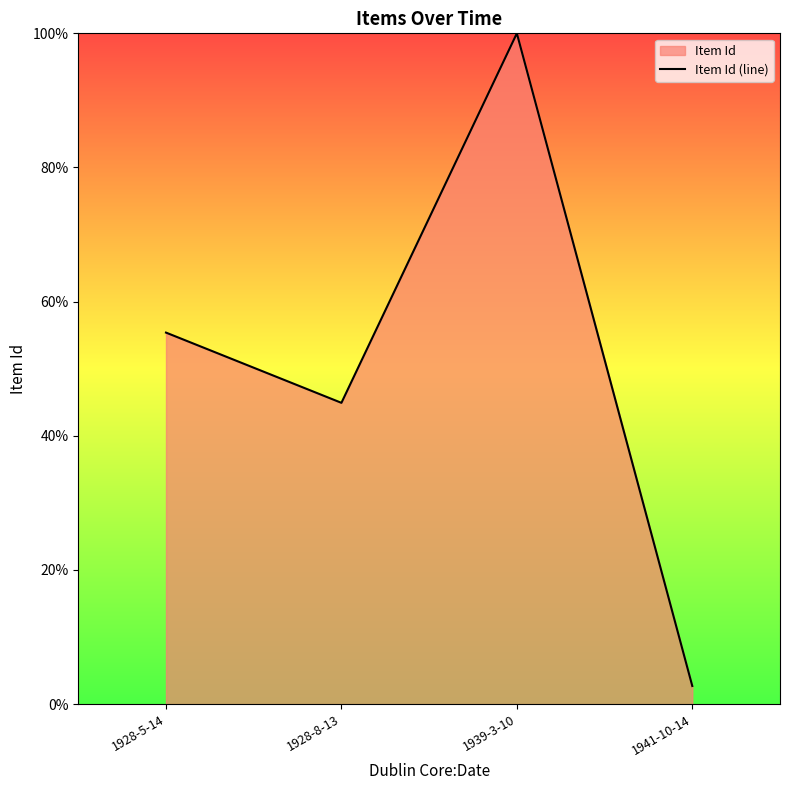

True or false: there are more than 0 points higher than both neighbors.

True